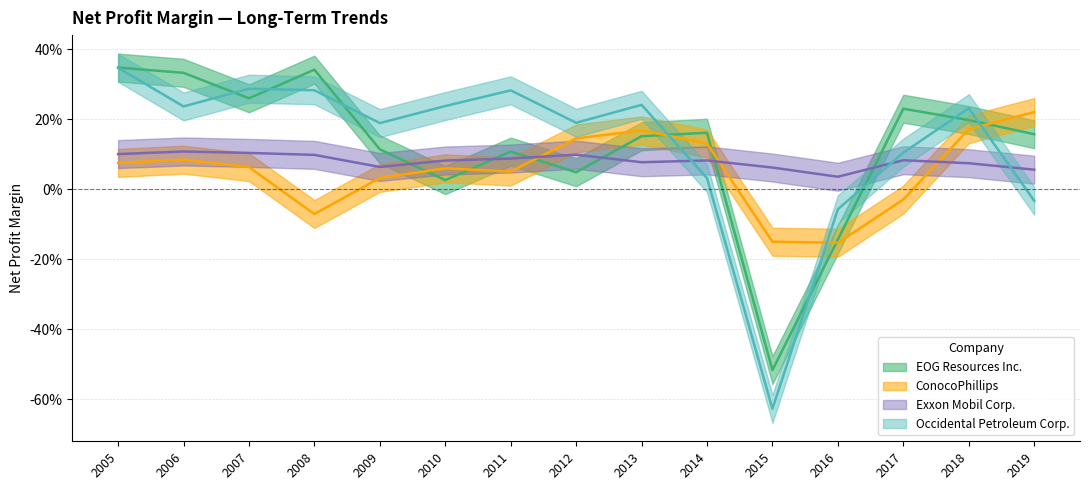

Reading left to right, what are all the values shown in this chart?

EOG Resources Inc.: 2005=0.3	2006=0.3	2007=0.3	2008=0.3	2009=0.1	2010=0.0	2011=0.1	2012=0.0	2013=0.2	2014=0.2	2015=-0.5	2016=-0.1	2017=0.2	2018=0.2	2019=0.2
ConocoPhillips: 2005=0.1	2006=0.1	2007=0.1	2008=-0.1	2009=0.0	2010=0.1	2011=0.1	2012=0.1	2013=0.2	2014=0.1	2015=-0.1	2016=-0.2	2017=-0.0	2018=0.2	2019=0.2
Exxon Mobil Corp.: 2005=0.1	2006=0.1	2007=0.1	2008=0.1	2009=0.1	2010=0.1	2011=0.1	2012=0.1	2013=0.1	2014=0.1	2015=0.1	2016=0.0	2017=0.1	2018=0.1	2019=0.1
Occidental Petroleum Corp.: 2005=0.3	2006=0.2	2007=0.3	2008=0.3	2009=0.2	2010=0.2	2011=0.3	2012=0.2	2013=0.2	2014=0.0	2015=-0.6	2016=-0.1	2017=0.1	2018=0.2	2019=-0.0